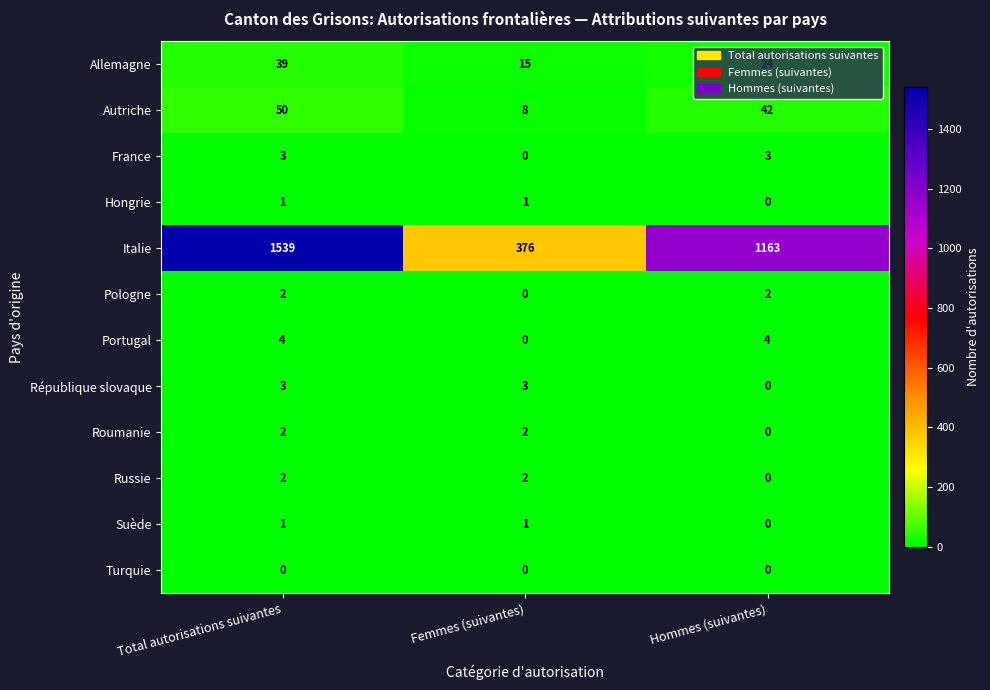

What is the total value across all series at Femmes (suivantes)?

408